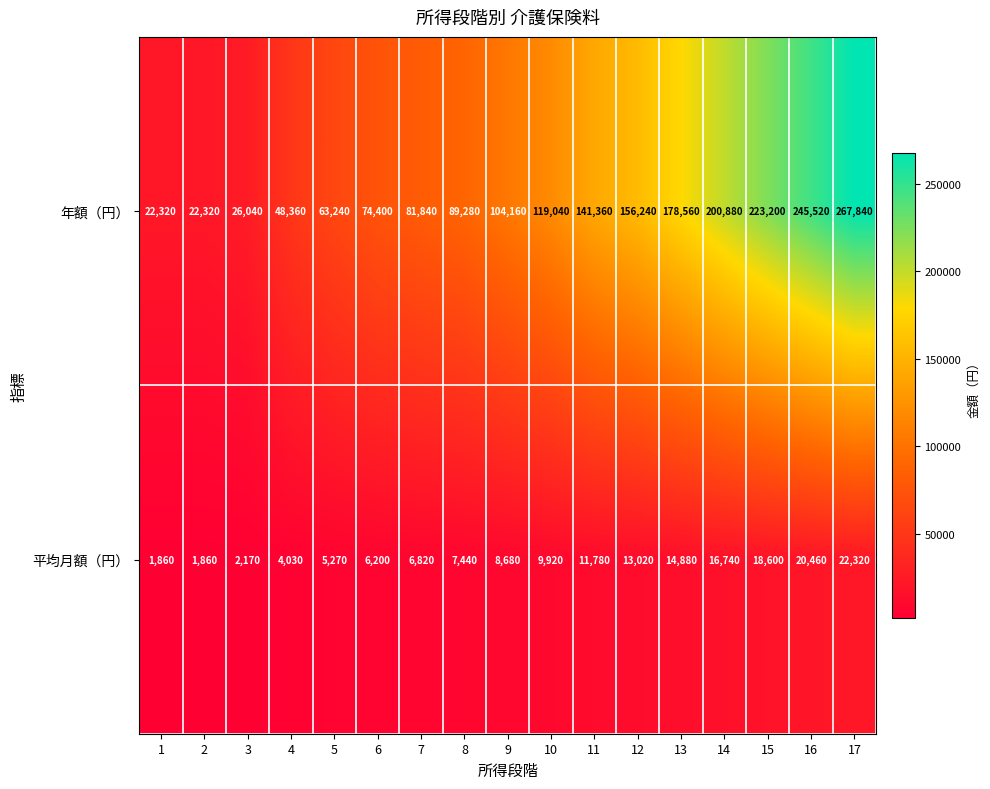

Is it true that 年額（円） equals 156240 at 12?

True